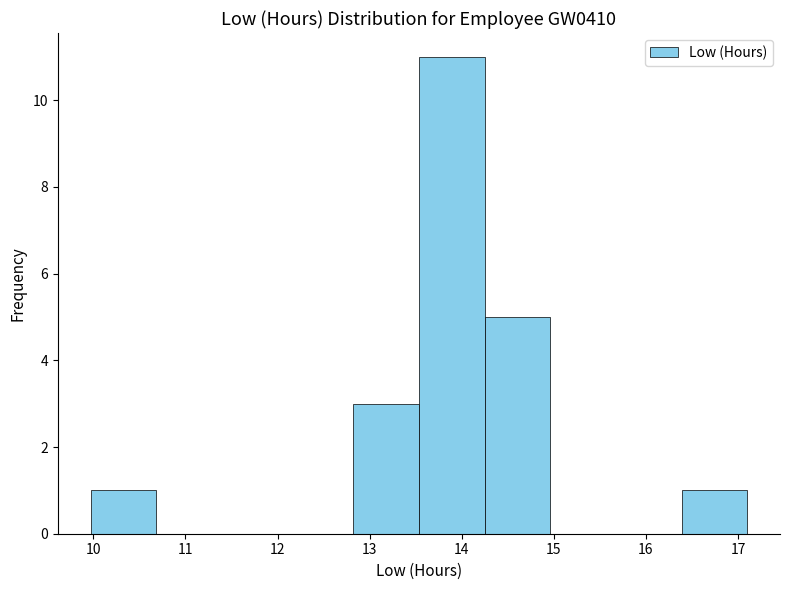

What is the height of the bar covering 14.2 to 15.0 on the x-axis? Neither the bar edges nor the heights are printed on the chart, so give them approximately, as read against the axes.

5